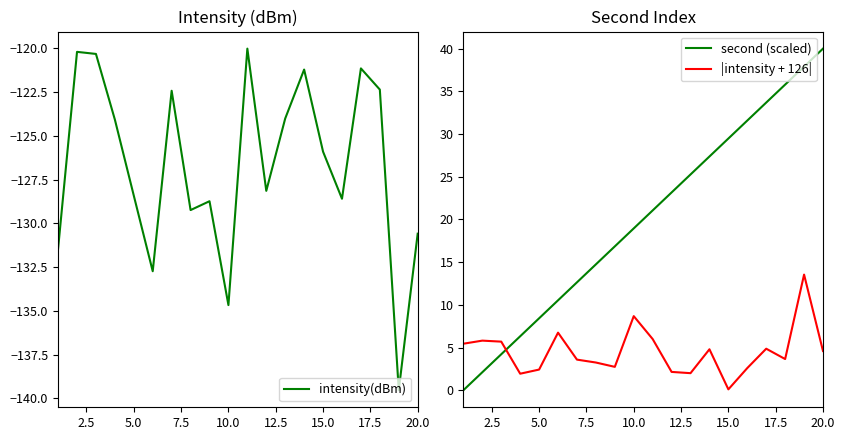

Reading right to left, extract all data points from this chart.

intensity(dBm): -130.6	-139.5	-122.4	-121.1	-128.6	-125.9	-121.2	-124.0	-128.1	-120.0	-134.7	-128.7	-129.2	-122.4	-132.7	-128.4	-124.1	-120.3	-120.2	-131.4
second (scaled): 40.0	37.9	35.8	33.7	31.6	29.5	27.4	25.3	23.2	21.1	18.9	16.8	14.7	12.6	10.5	8.4	6.3	4.2	2.1	0.0
|intensity + 126|: 4.6	13.5	3.6	4.9	2.6	0.1	4.8	2.0	2.1	6.0	8.7	2.7	3.2	3.6	6.7	2.4	1.9	5.7	5.8	5.4